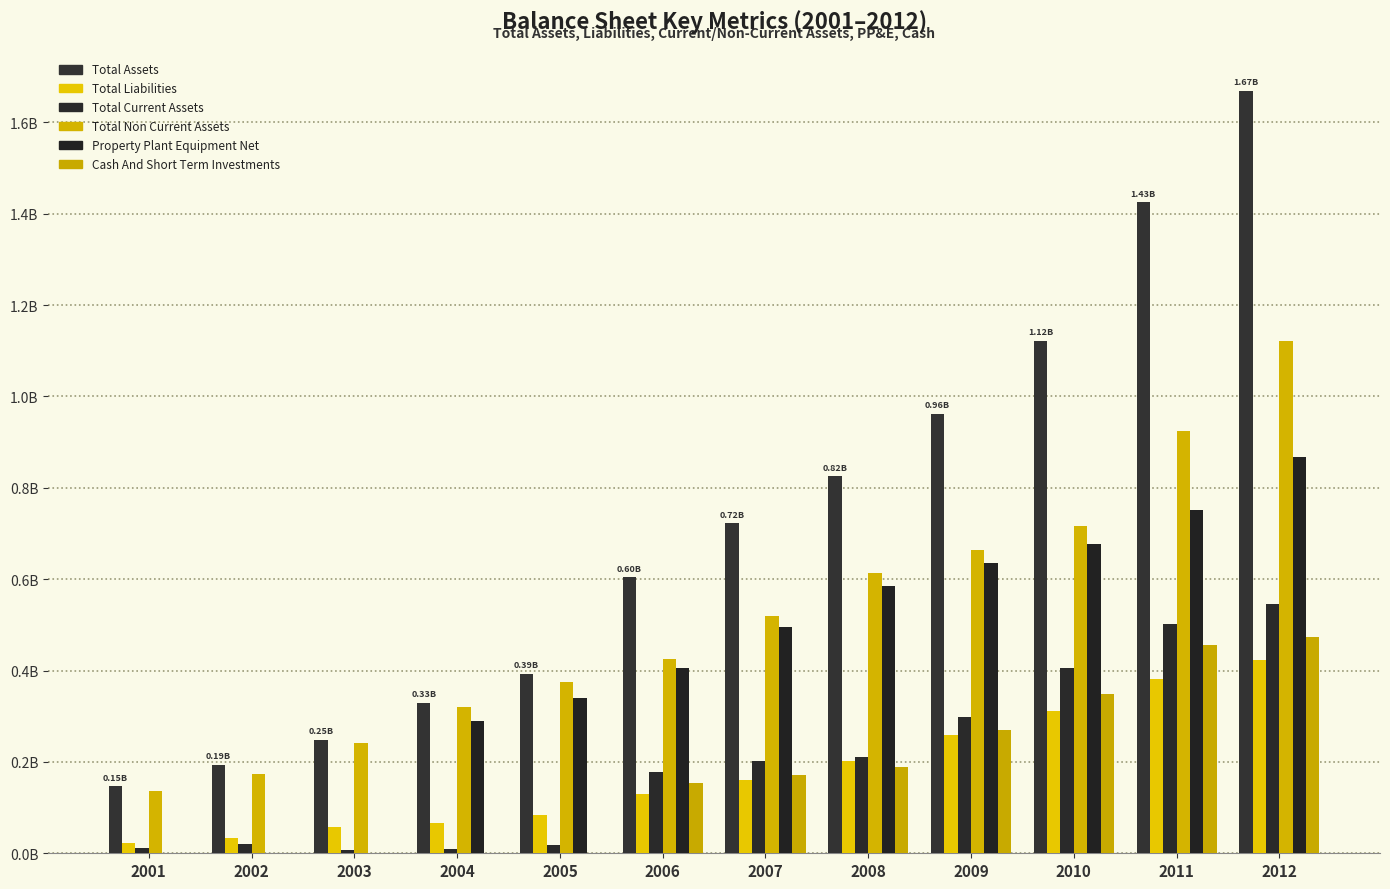

True or false: Total Non Current Assets has a value of 0.2 at 2006.

False